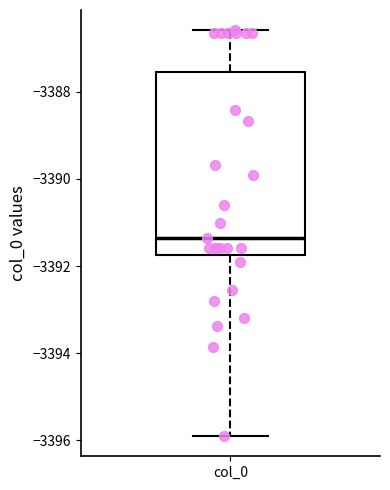

Transcribe this box plot: give where the median line is, the range the box spans, and where the two whiskers end, as read against the y-axis. The values are not printed on the chart, so give them approximately, as read against the axis.

median -3391.4, box -3391.8 to -3387.6, whiskers -3396.0 to -3386.6